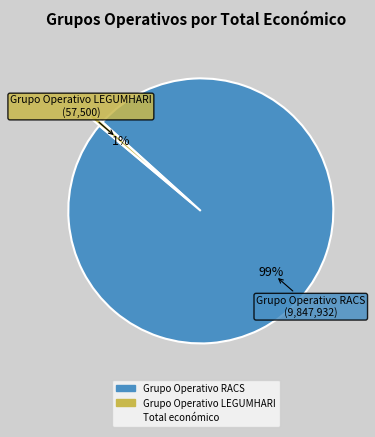

To the nearest percent, what is the average slice percentage?

50%